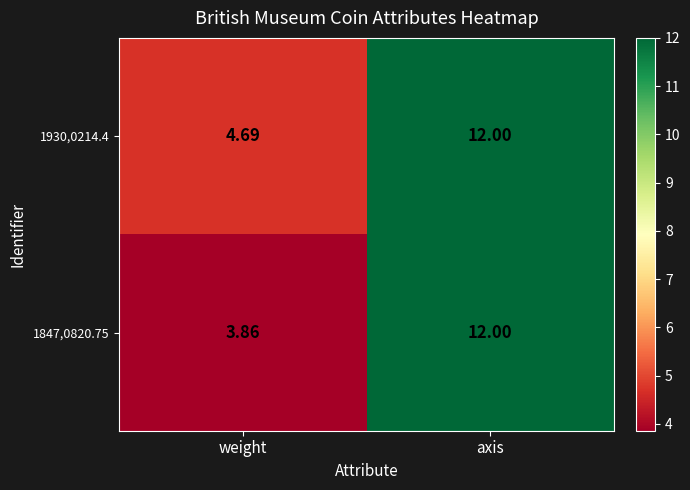

What is the spread (max minus min) of values at weight?

0.8